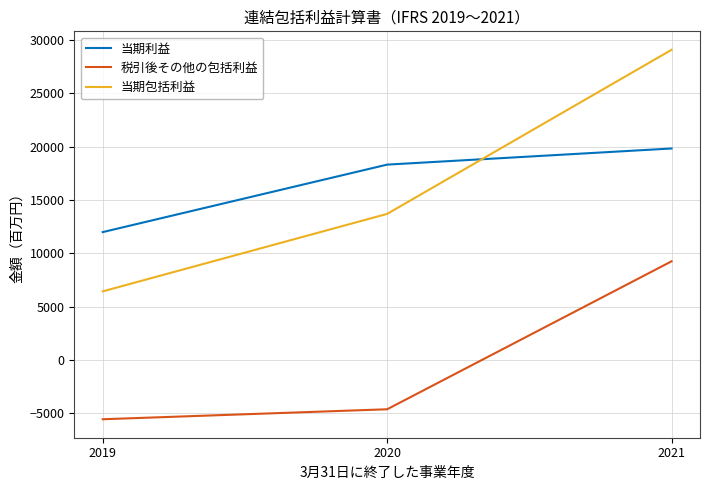

True or false: 当期利益 has a value of 7307 at 2021.

False